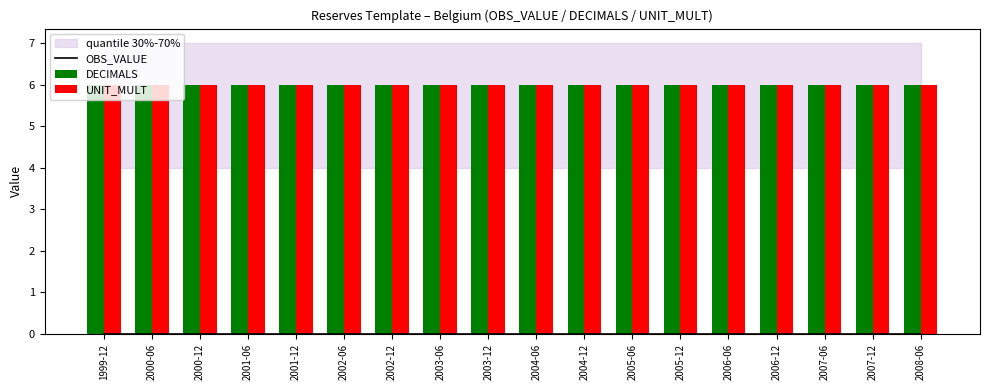

Reading left to right, list all the values displayed in this chart.

OBS_VALUE: 1999-12=0	2000-06=0	2000-12=0	2001-06=0	2001-12=0	2002-06=0	2002-12=0	2003-06=0	2003-12=0	2004-06=0	2004-12=0	2005-06=0	2005-12=0	2006-06=0	2006-12=0	2007-06=0	2007-12=0	2008-06=0
DECIMALS: 1999-12=6	2000-06=6	2000-12=6	2001-06=6	2001-12=6	2002-06=6	2002-12=6	2003-06=6	2003-12=6	2004-06=6	2004-12=6	2005-06=6	2005-12=6	2006-06=6	2006-12=6	2007-06=6	2007-12=6	2008-06=6
UNIT_MULT: 1999-12=6	2000-06=6	2000-12=6	2001-06=6	2001-12=6	2002-06=6	2002-12=6	2003-06=6	2003-12=6	2004-06=6	2004-12=6	2005-06=6	2005-12=6	2006-06=6	2006-12=6	2007-06=6	2007-12=6	2008-06=6